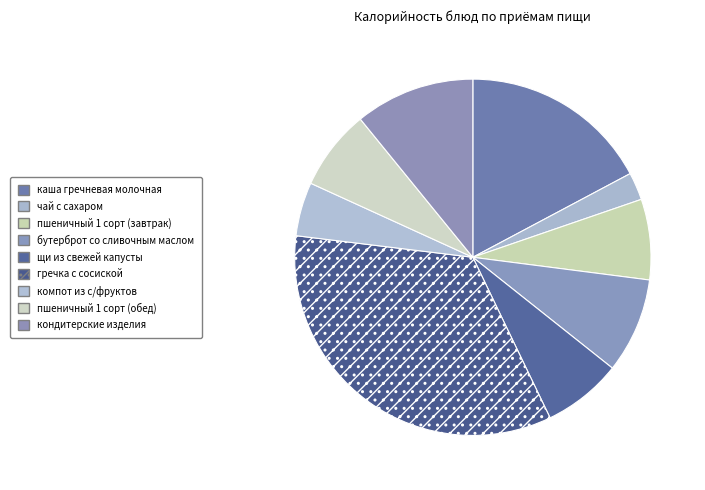

How much of the chart is everything except гречка с сосиской?

65.9%